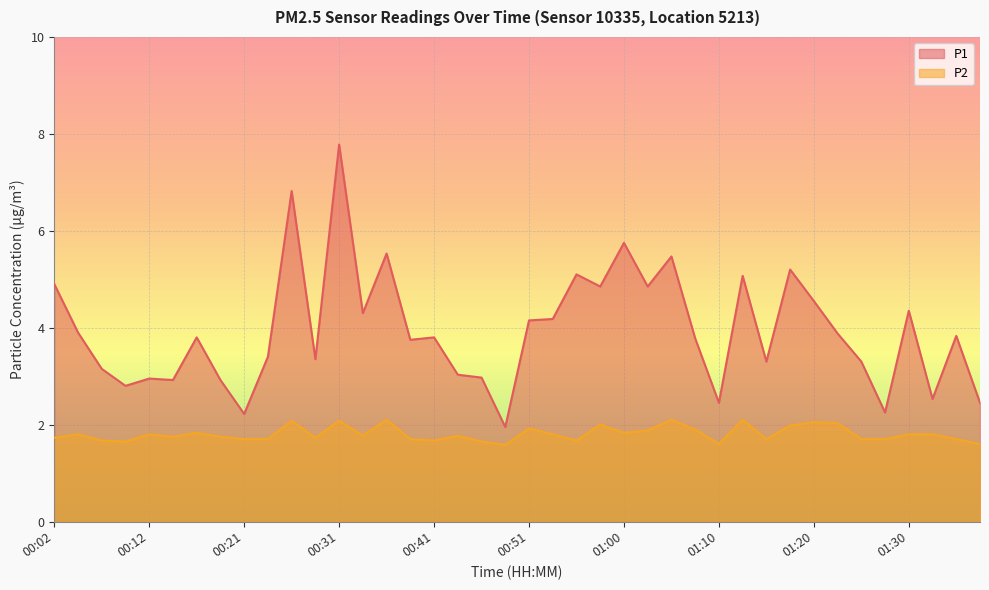

At which label does P1 reach its peak?

00:31